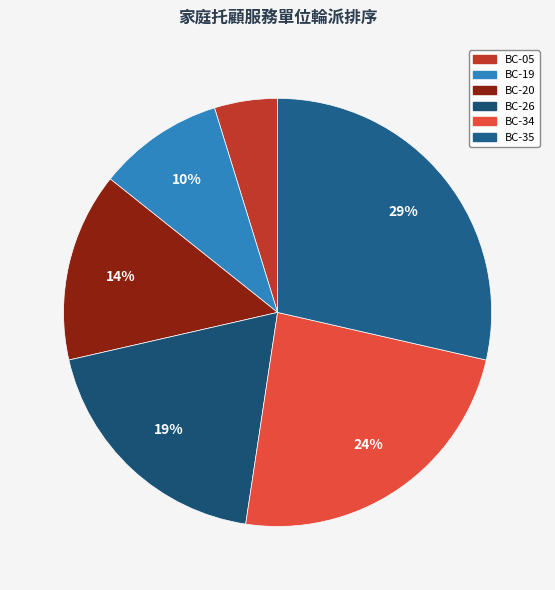

Is there a majority slice in this chart?

No